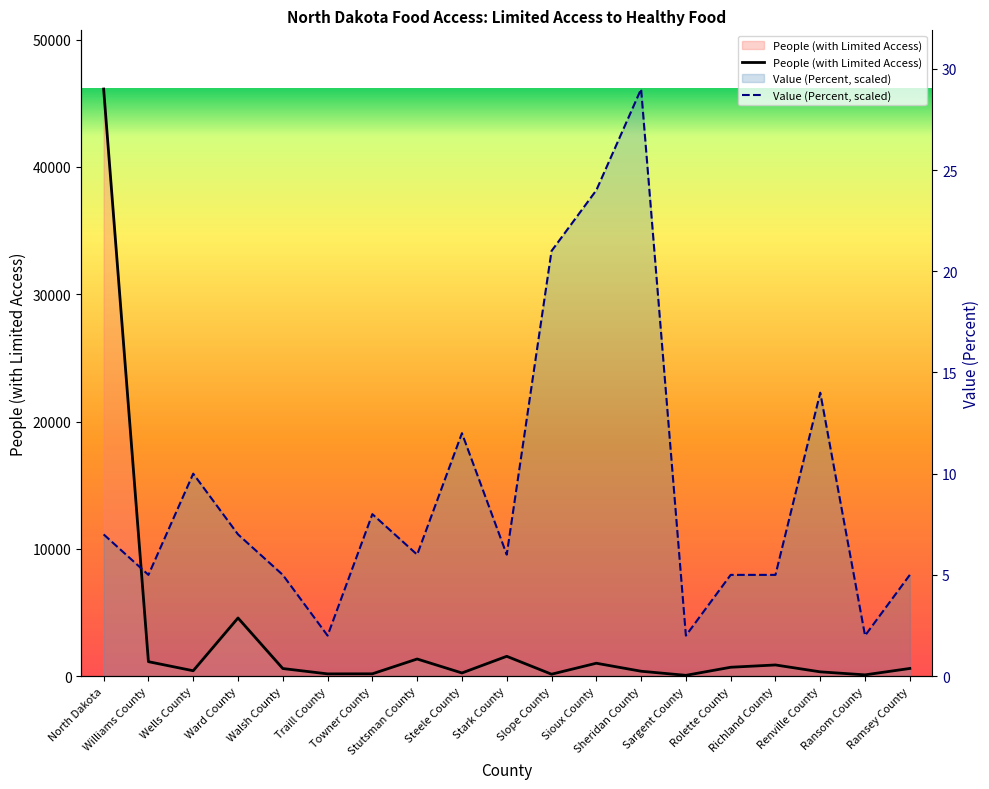

Reading left to right, transcribe all the data shown in this chart.

People (with Limited Access): North Dakota=46121.0	Williams County=1133.0	Wells County=420.0	Ward County=4566.0	Walsh County=594.0	Traill County=174.0	Towner County=180.0	Stutsman County=1344.0	Steele County=246.0	Stark County=1555.0	Slope County=149.0	Sioux County=1011.0	Sheridan County=382.0	Sargent County=60.0	Rolette County=695.0	Richland County=875.0	Renville County=334.0	Ransom County=97.0	Ramsey County=600.0
Value (Percent, scaled): North Dakota=11132.7	Williams County=7951.9	Wells County=15903.8	Ward County=11132.7	Walsh County=7951.9	Traill County=3180.8	Towner County=12723.0	Stutsman County=9542.3	Steele County=19084.6	Stark County=9542.3	Slope County=33398.0	Sioux County=38169.1	Sheridan County=46121.0	Sargent County=3180.8	Rolette County=7951.9	Richland County=7951.9	Renville County=22265.3	Ransom County=3180.8	Ramsey County=7951.9